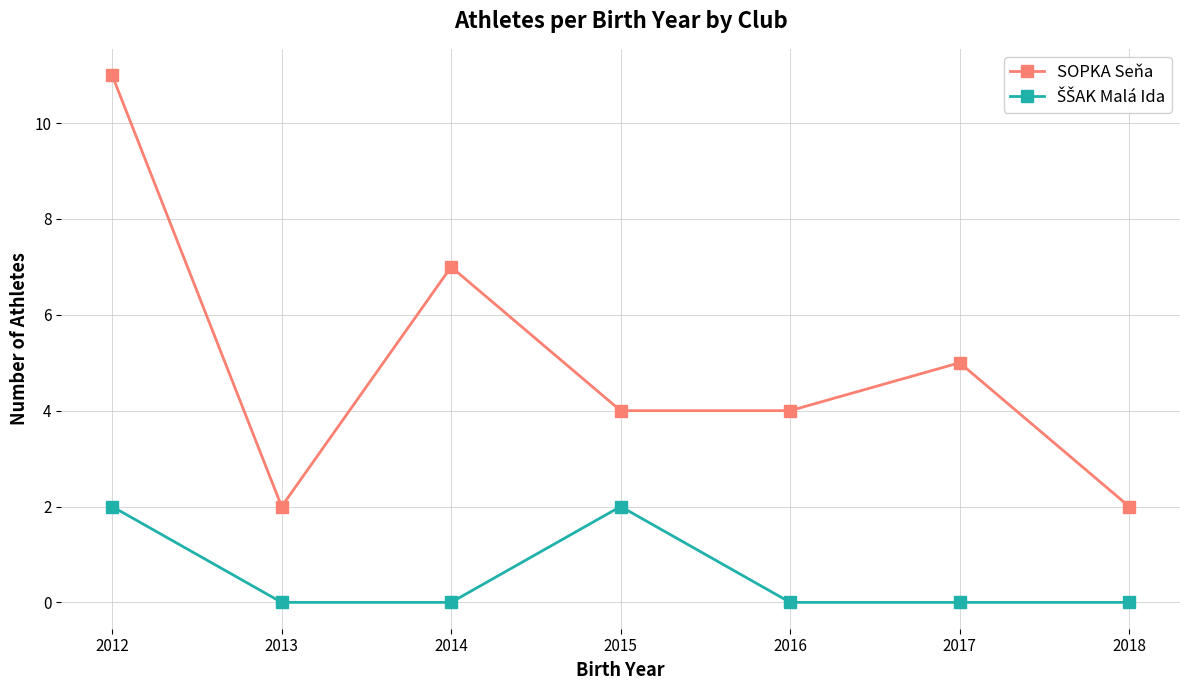

What is the difference between the highest and lowest values at 2012?

9